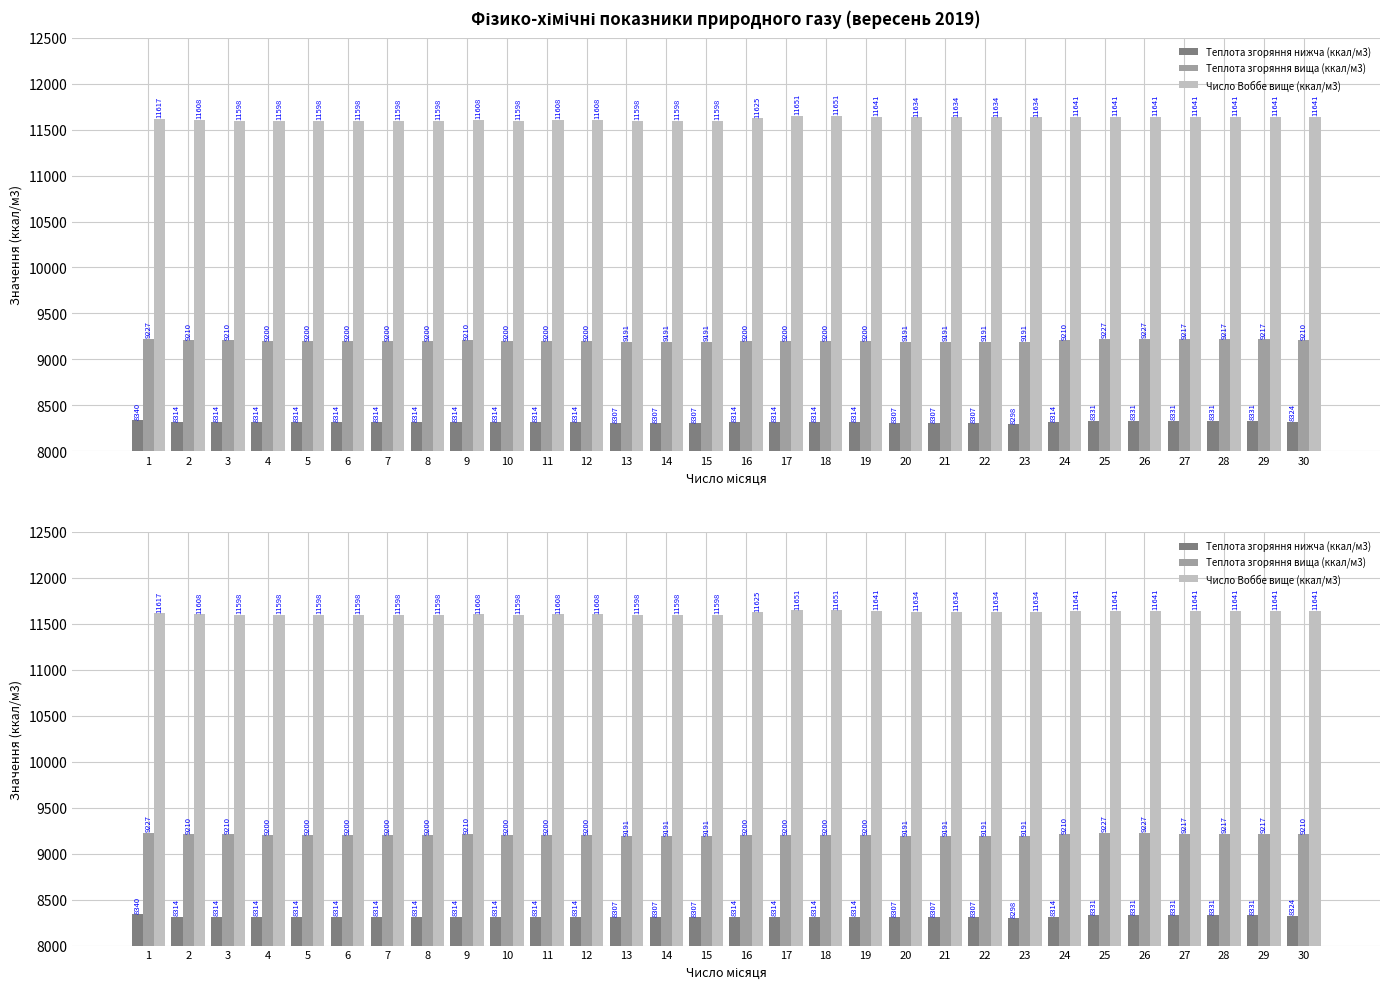

The Теплота згоряння нижча (ккал/м3) series shows 5365.2 at 16. True or false?

False